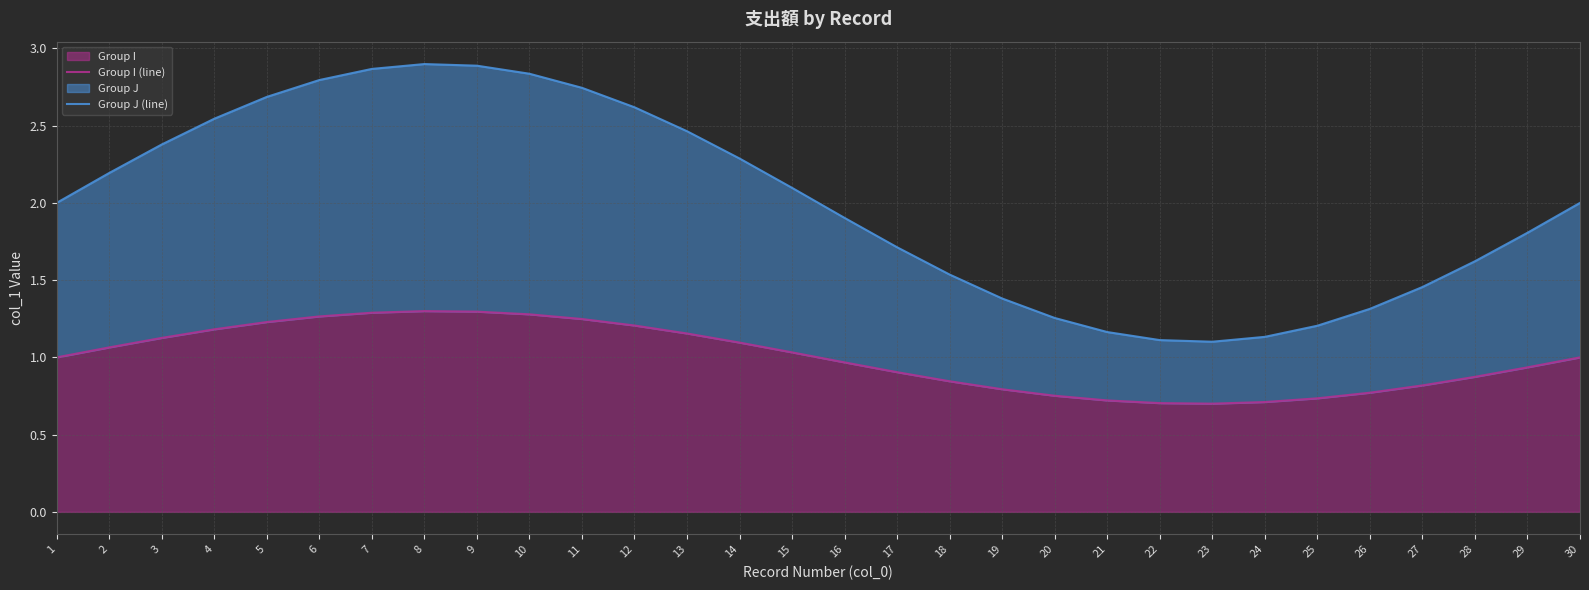

What is the sum of all Group I (line) values?

30.0